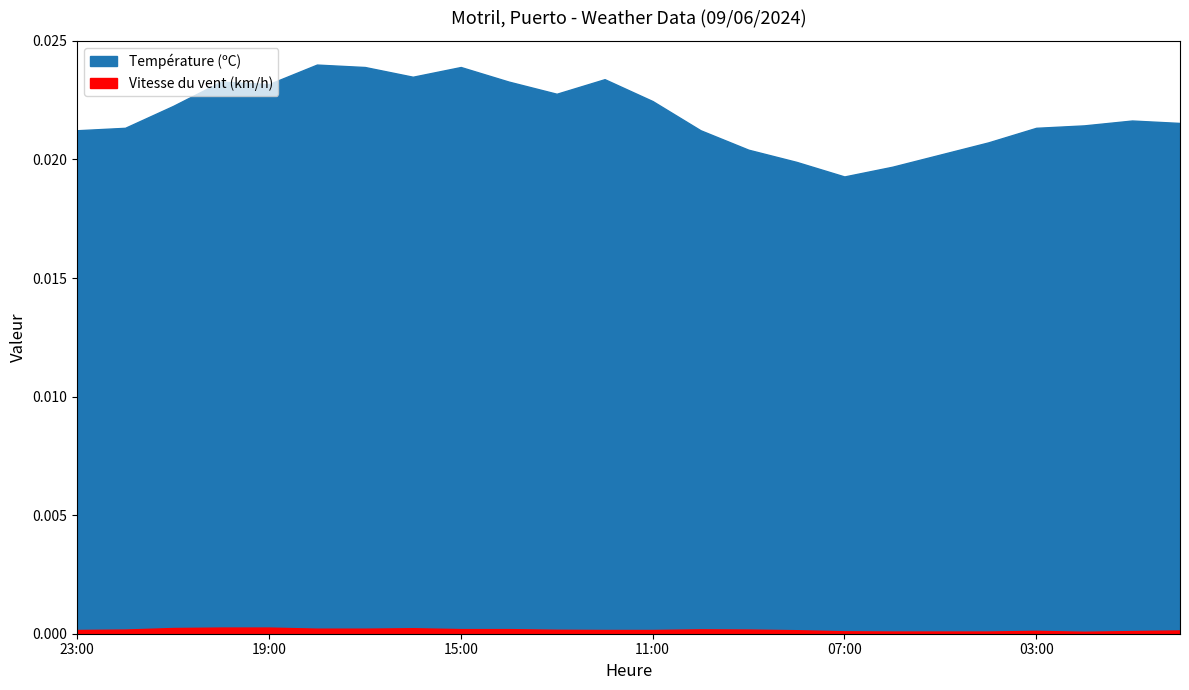

Does the chart display data point markers on the line(s)?

No